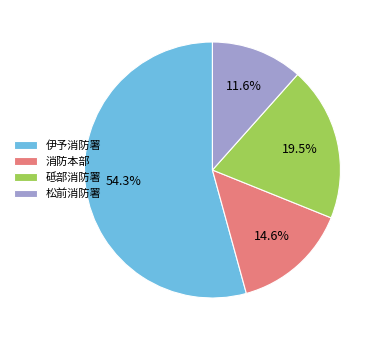

True or false: 砥部消防署 accounts for 34% of the total.

False